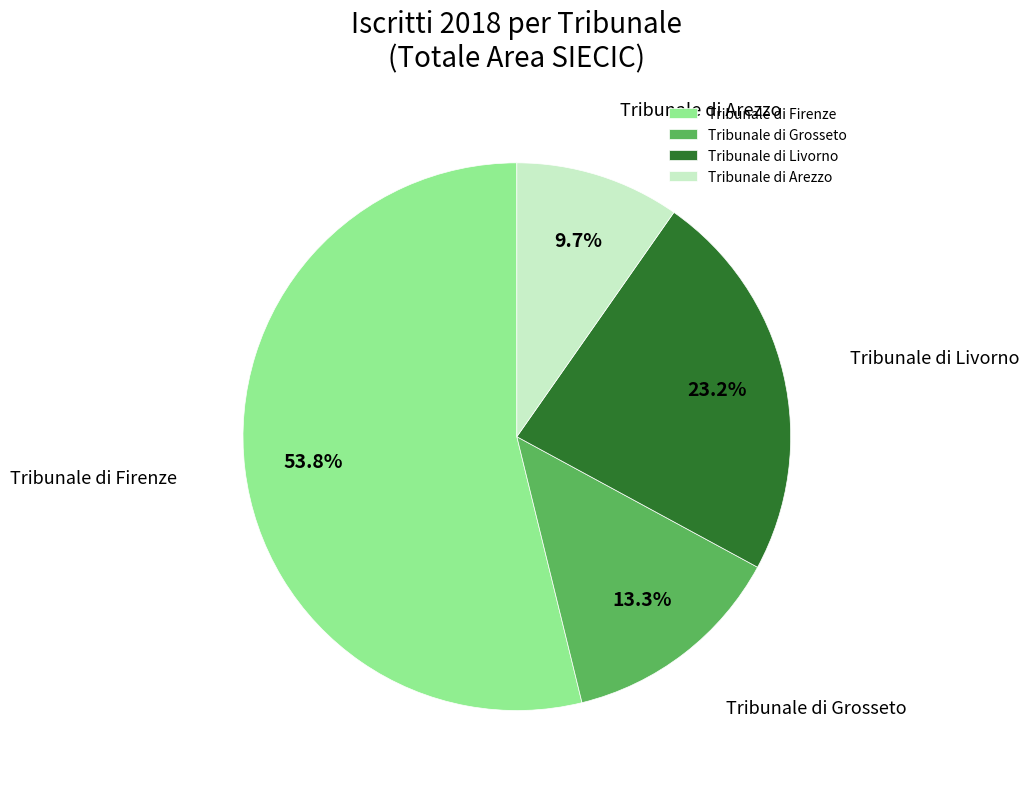

To the nearest percent, what portion does Tribunale di Grosseto represent?

13%